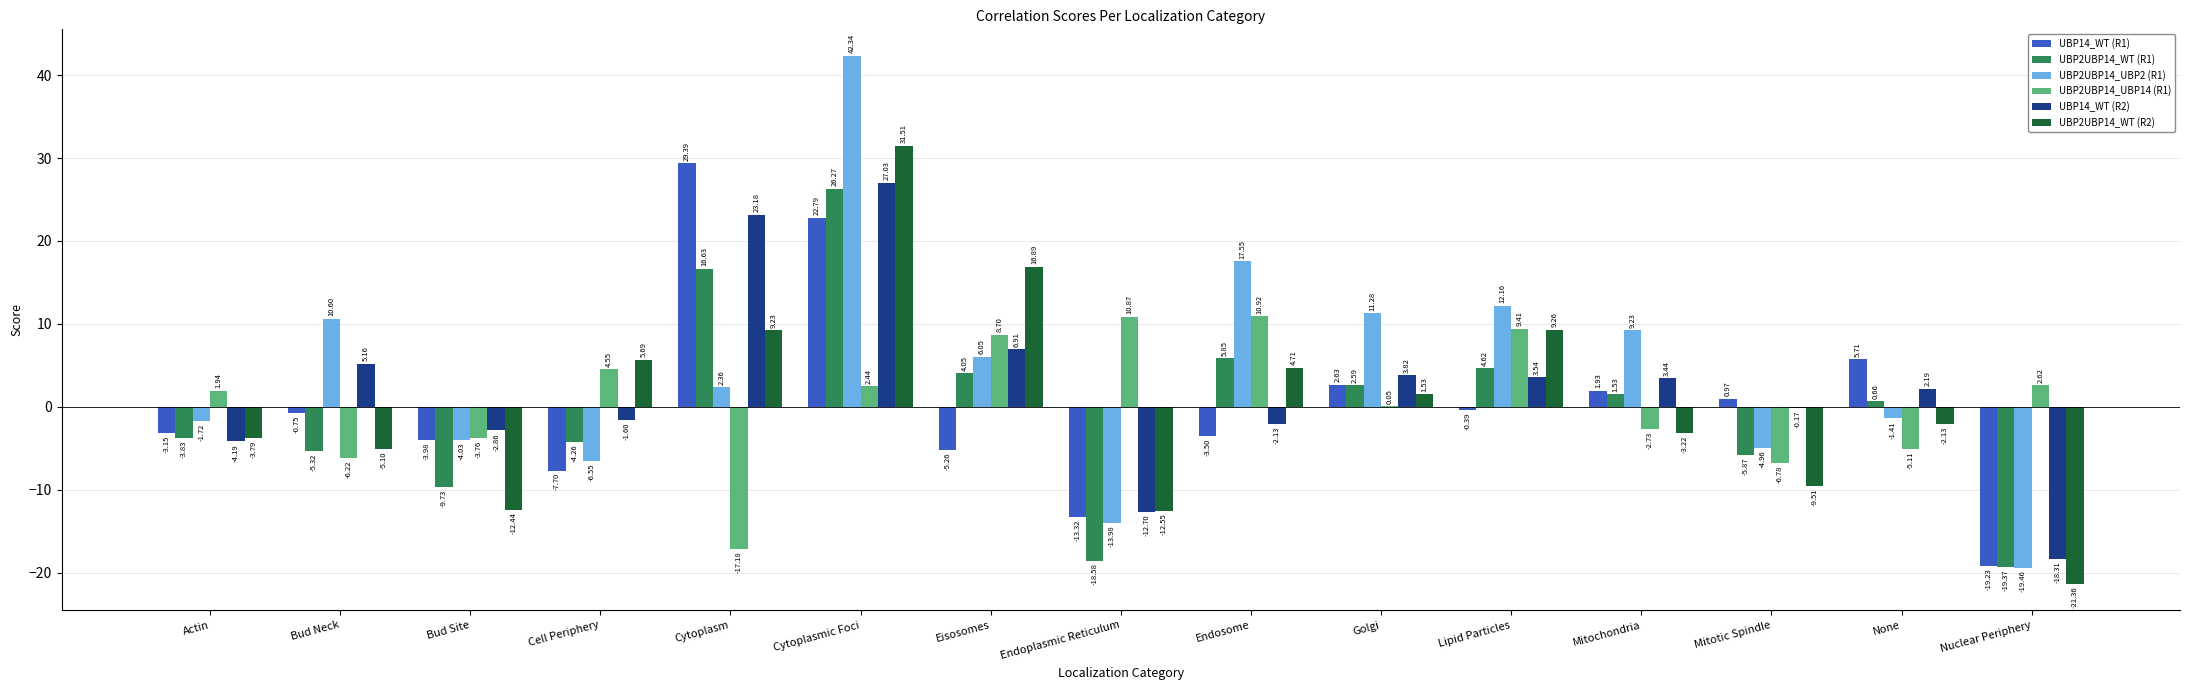

Which series changed the most between Actin and Bud Site?

UBP2UBP14_WT (R2)